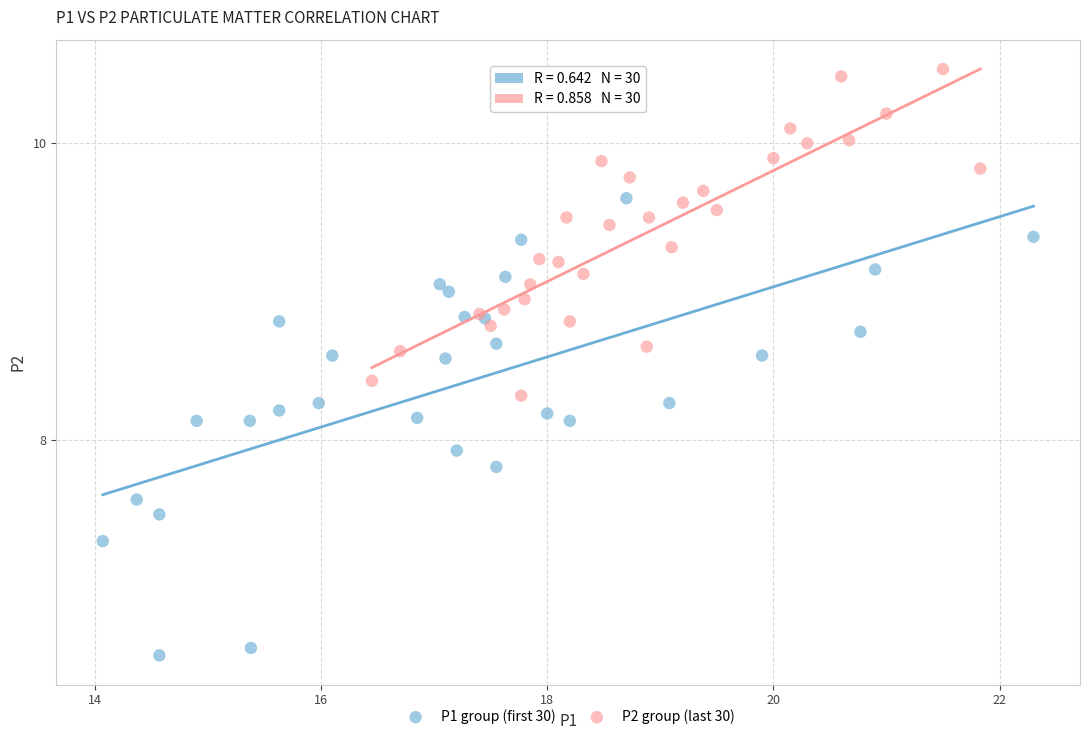

Which series reaches the maximum Y coordinate?

P2 group (last 30)